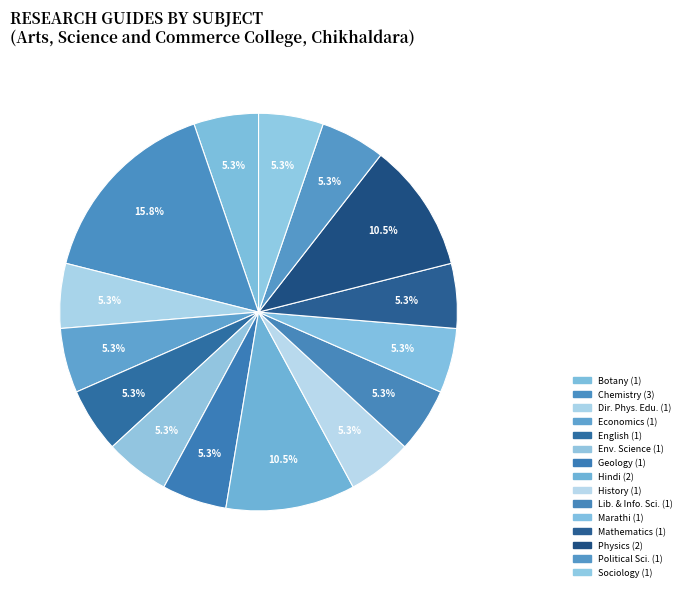

How many segments does this pie chart have?

15